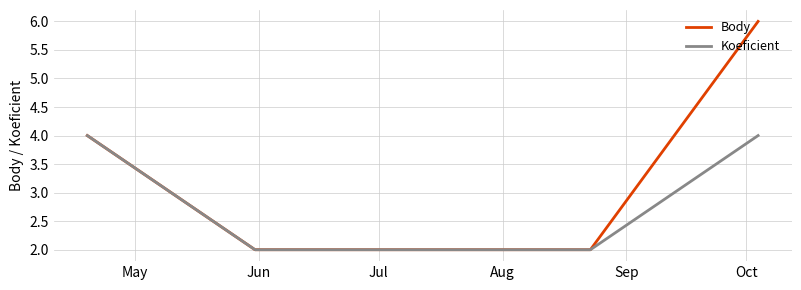

At how many categories does at least one series exceed 5?

1